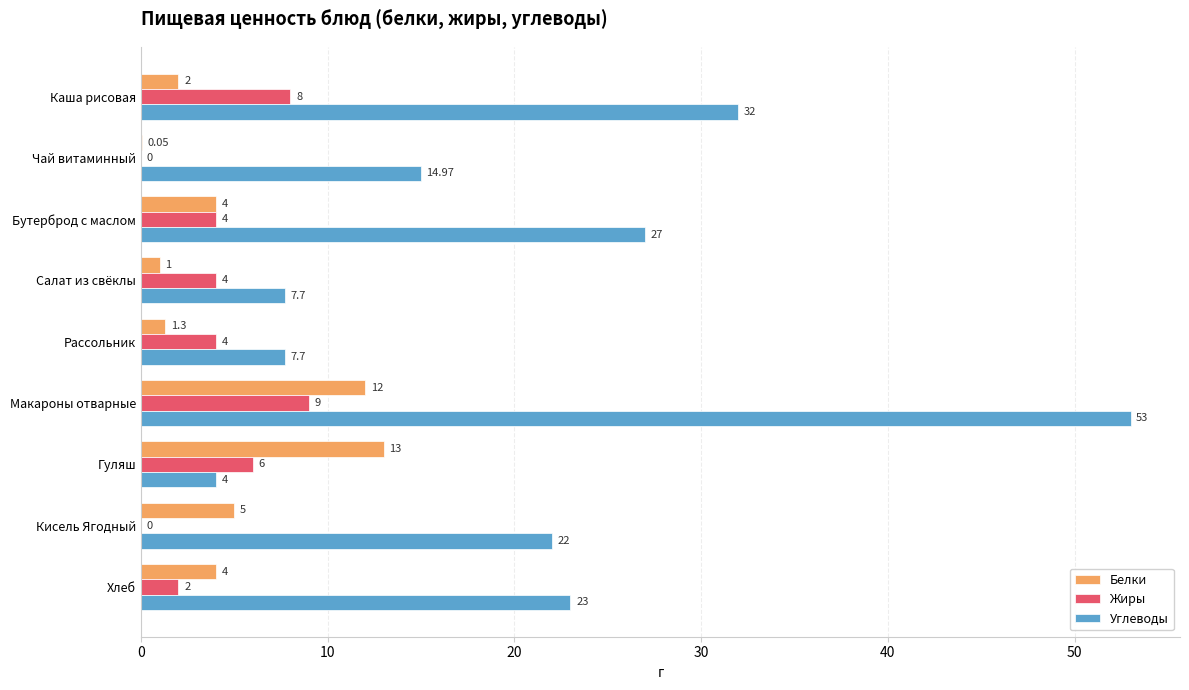

What is the maximum value for Белки?

13.0